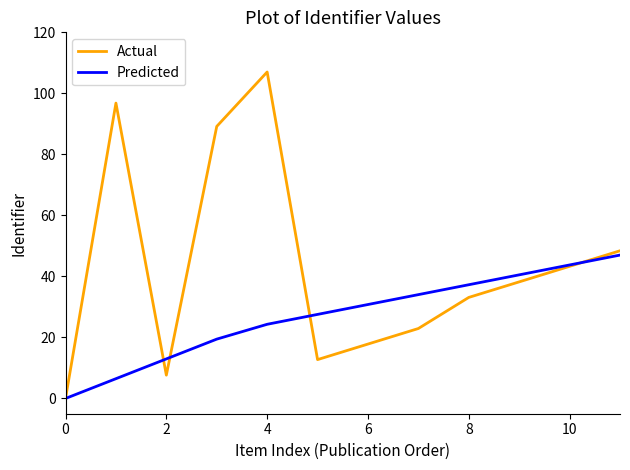

Which series has the largest range (max minus min)?

Actual